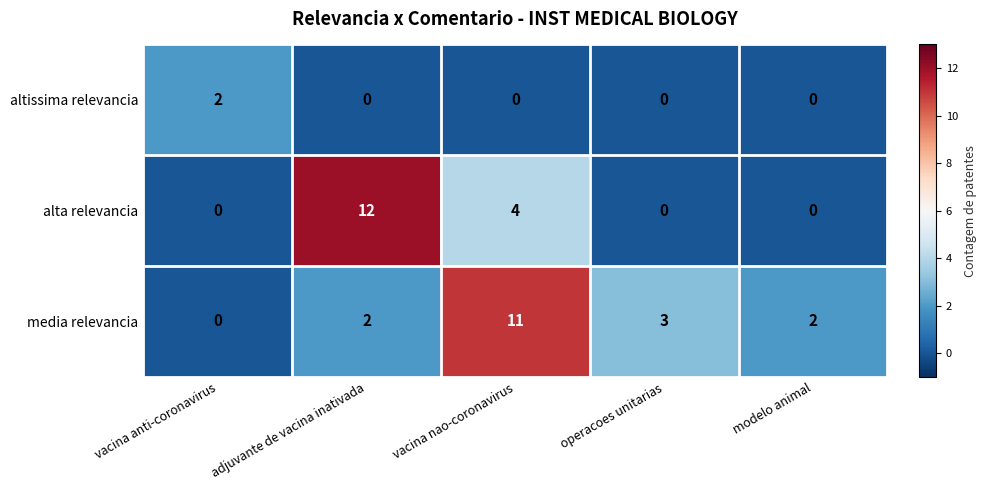

At which category is the sum across all series the highest?

vacina nao-coronavirus